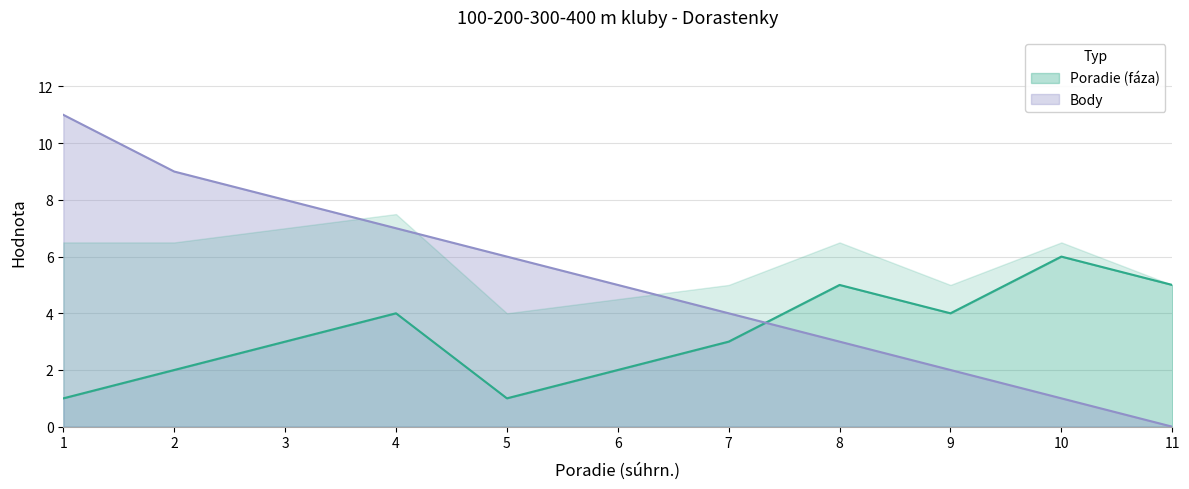

Between 5 and 11, which series saw the biggest shift?

Body